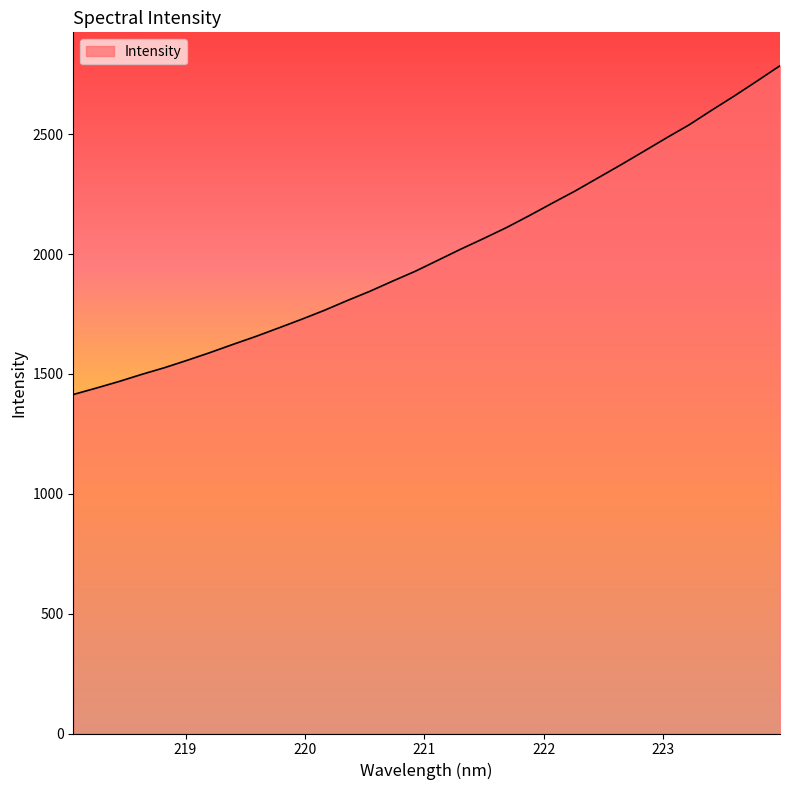

What is the greatest value displayed?

2786.0